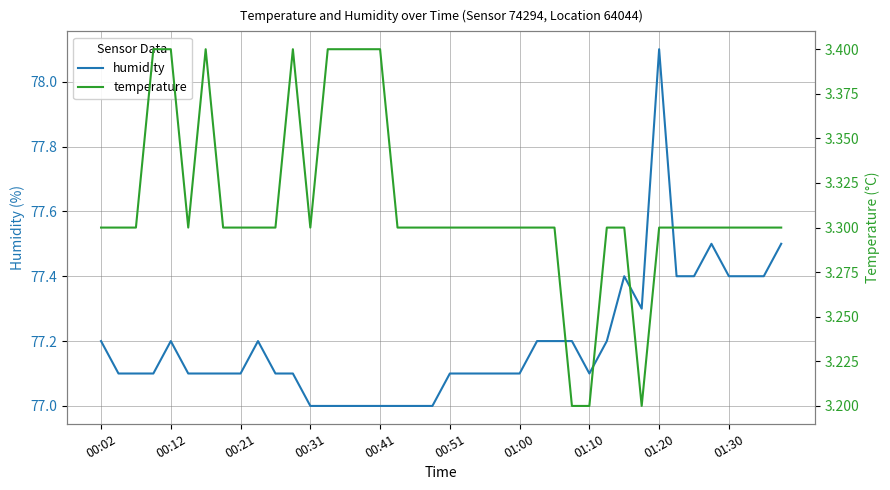

True or false: temperature and humidity intersect in this chart.

False